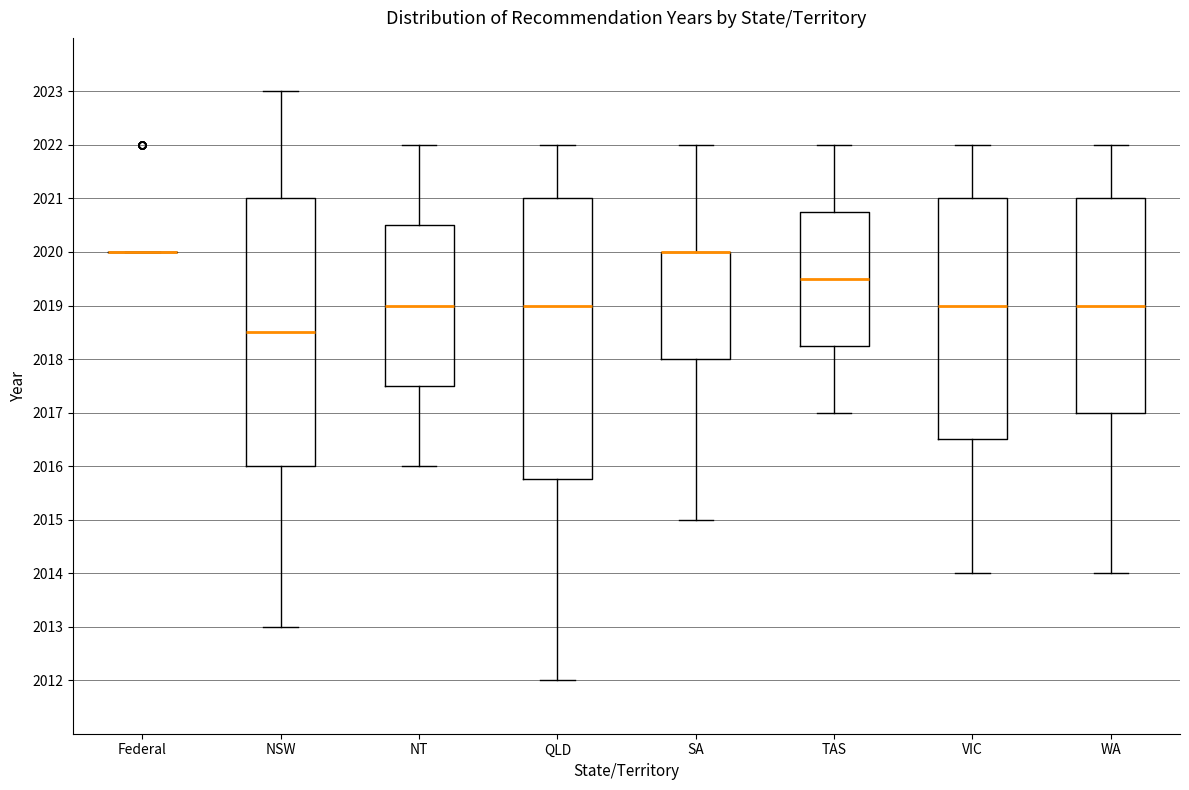

Where is the lower edge of the box for QLD on the y-axis? The values are not printed on the chart, so give them approximately, as read against the axis.

2015.8